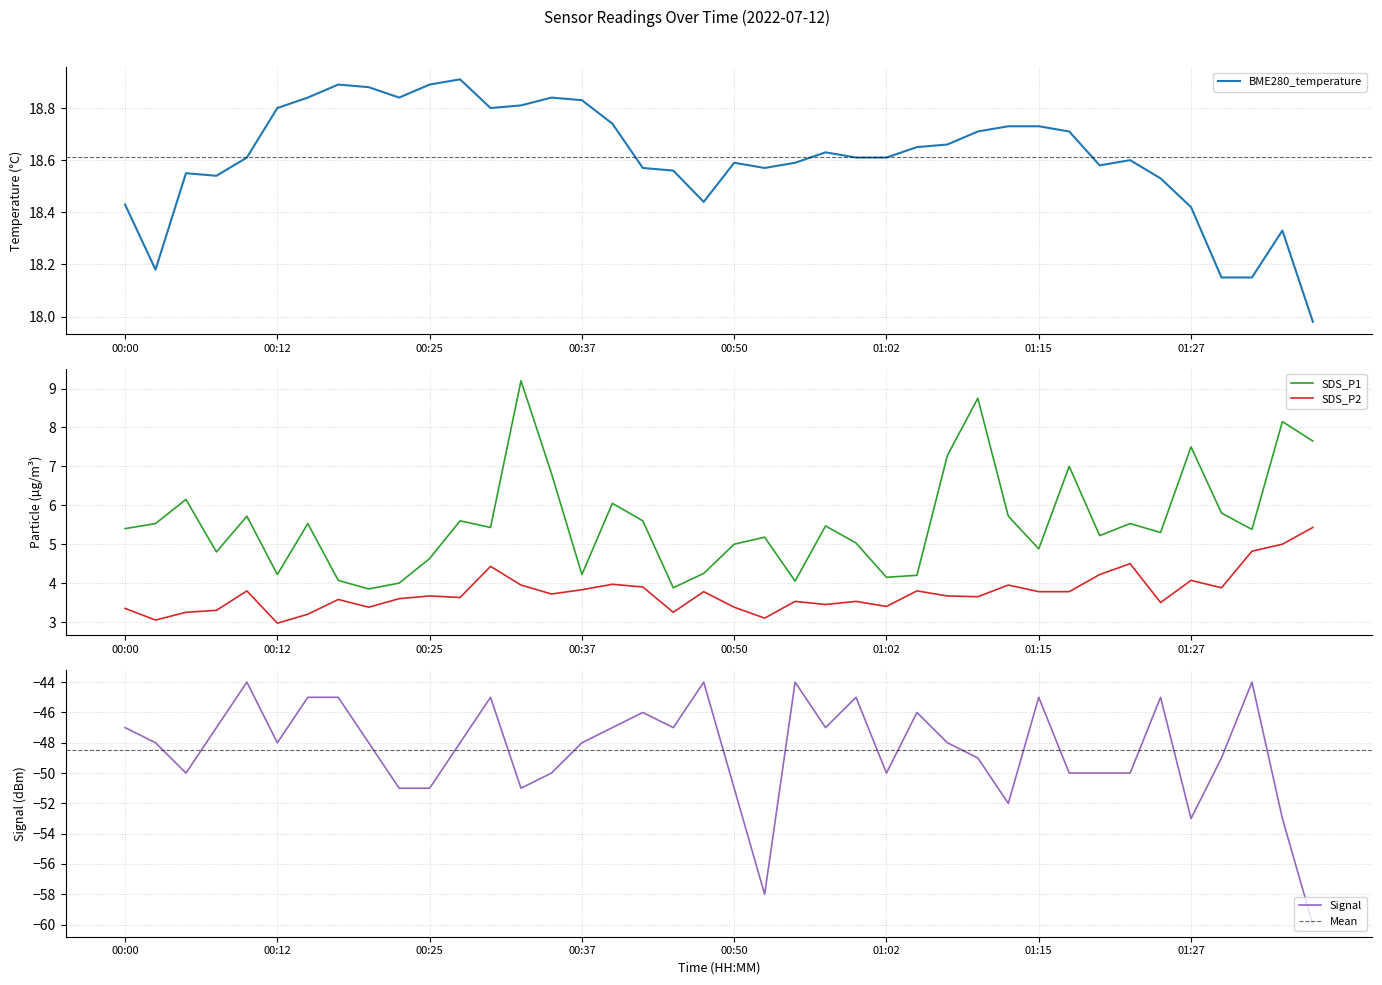

What are all the series names shown in the legend?

BME280_temperature, SDS_P1, SDS_P2, Signal